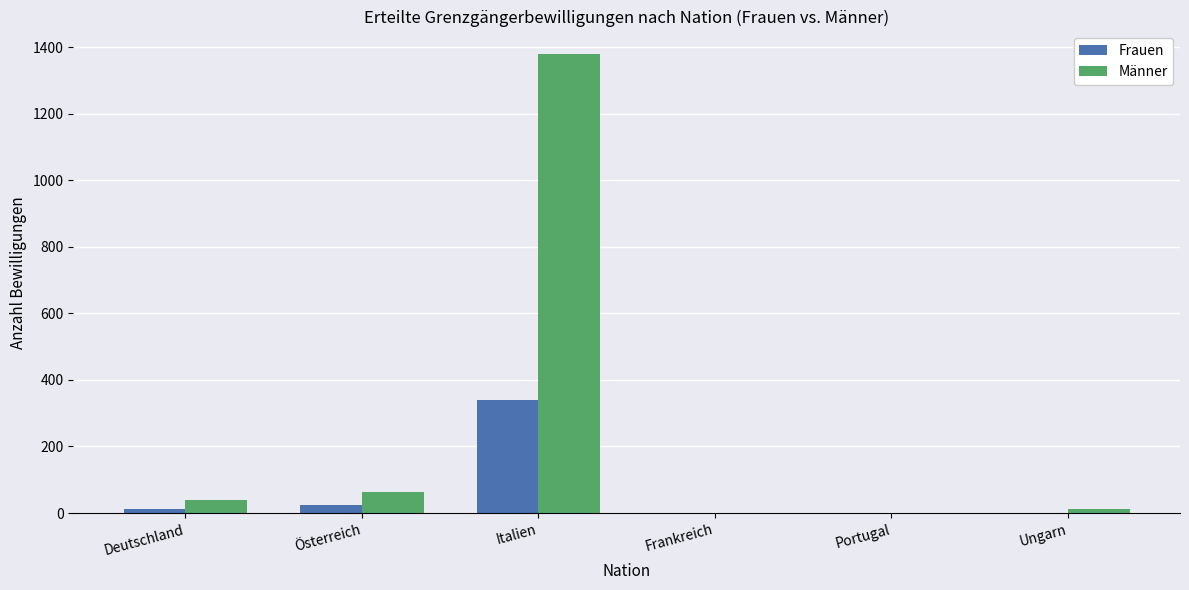

How many distinct data groups are displayed?

2